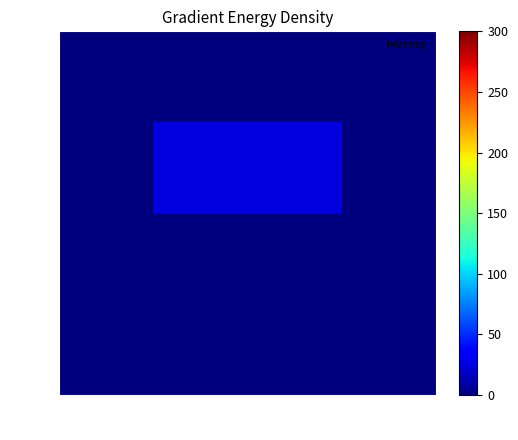

Reading right to left, transcribe all the data shown in this chart.

Adrian: Ready=0	Muir=0	Badham=0	Perkin=0
Martin: Ready=0	Muir=25	Badham=25	Perkin=0
Fergus: Ready=0	Muir=0	Badham=0	Perkin=0
Mark: Ready=0	Muir=0	Badham=0	Perkin=0